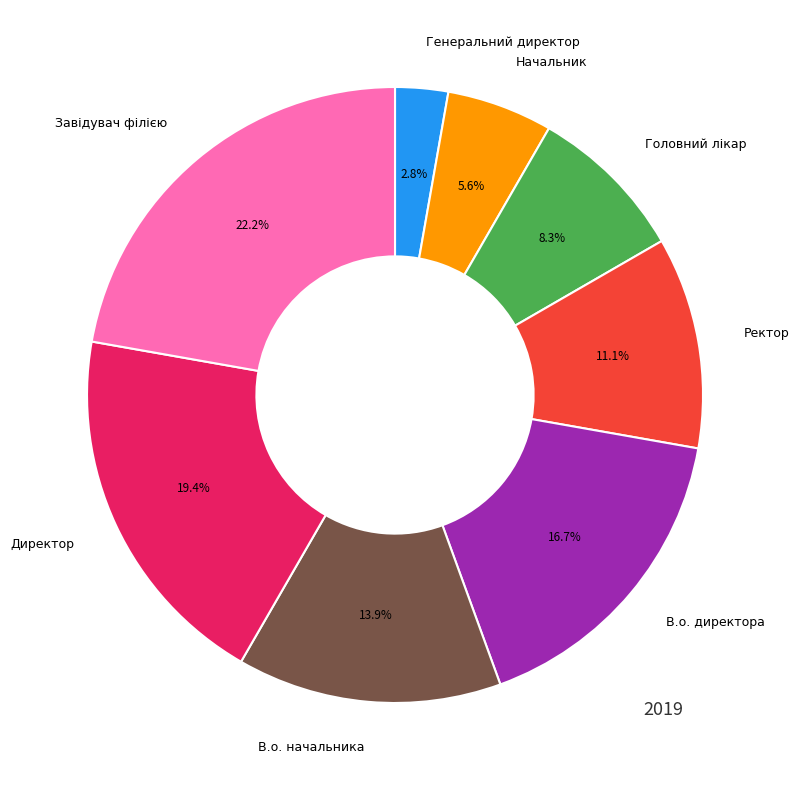

What percentage is the Ректор slice, to the nearest percent?

11%